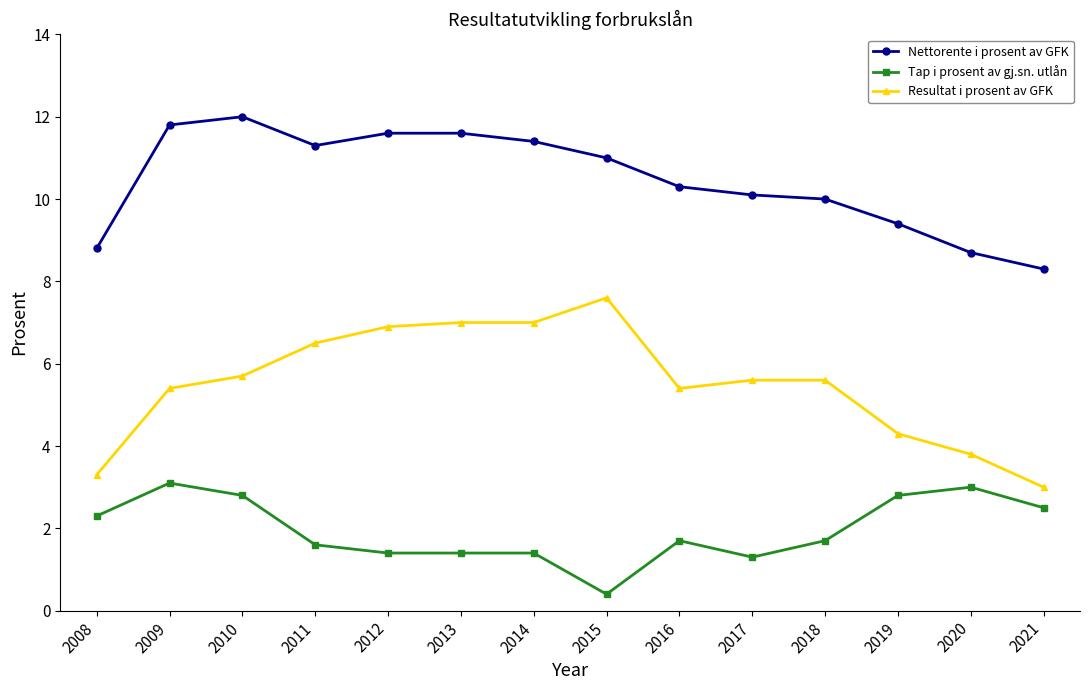

What is the value of the Resultat i prosent av GFK point at the 12th from the left?

4.3